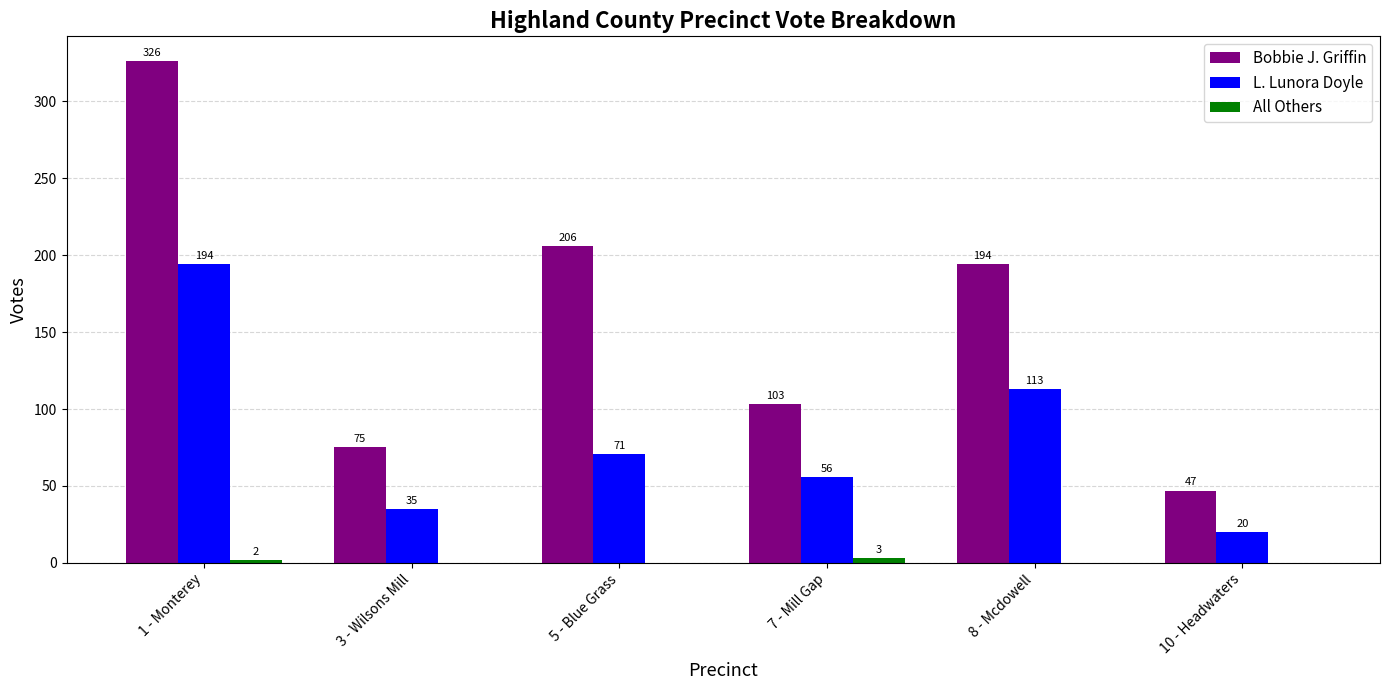

Where does the Bobbie J. Griffin series first go above 194?

1 - Monterey